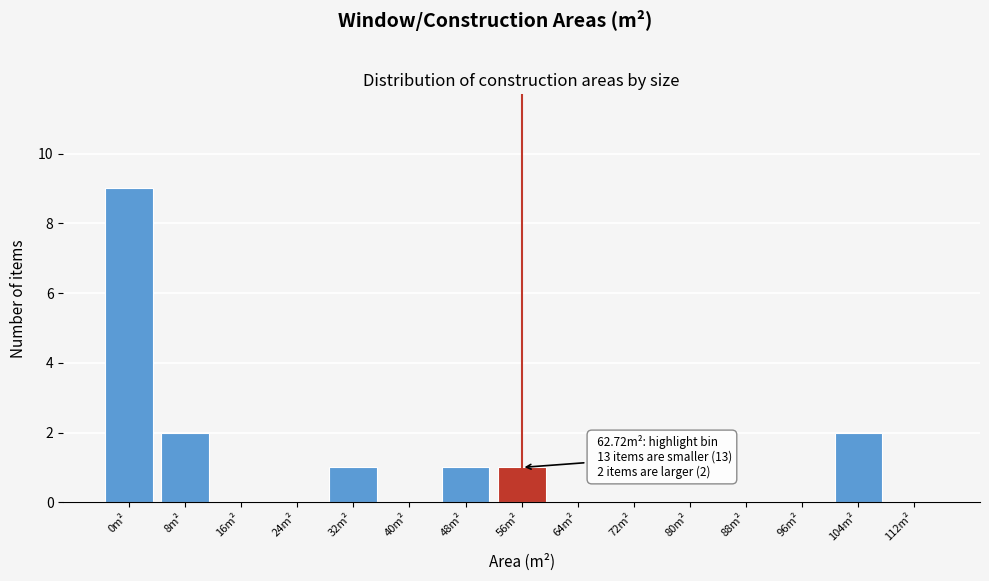

Reading left to right, list all the values displayed in this chart.

0m²=9	8m²=2	16m²=0	24m²=0	32m²=1	40m²=0	48m²=1	56m²=1	64m²=0	72m²=0	80m²=0	88m²=0	96m²=0	104m²=2	112m²=0